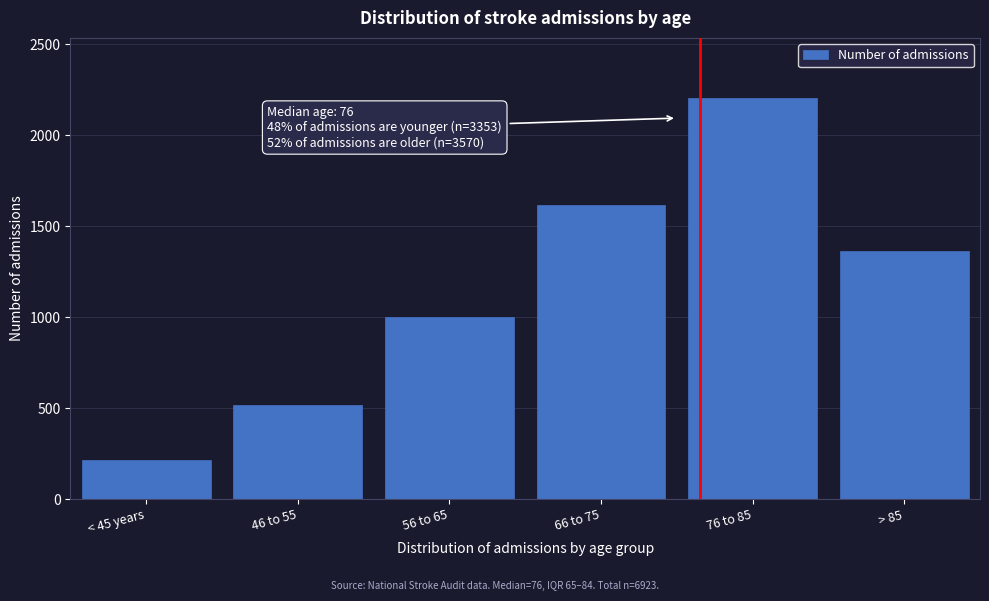

Reading left to right, what are all the values shown in this chart?

< 45 years=216	46 to 55=519	56 to 65=1002	66 to 75=1616	76 to 85=2204	> 85=1366